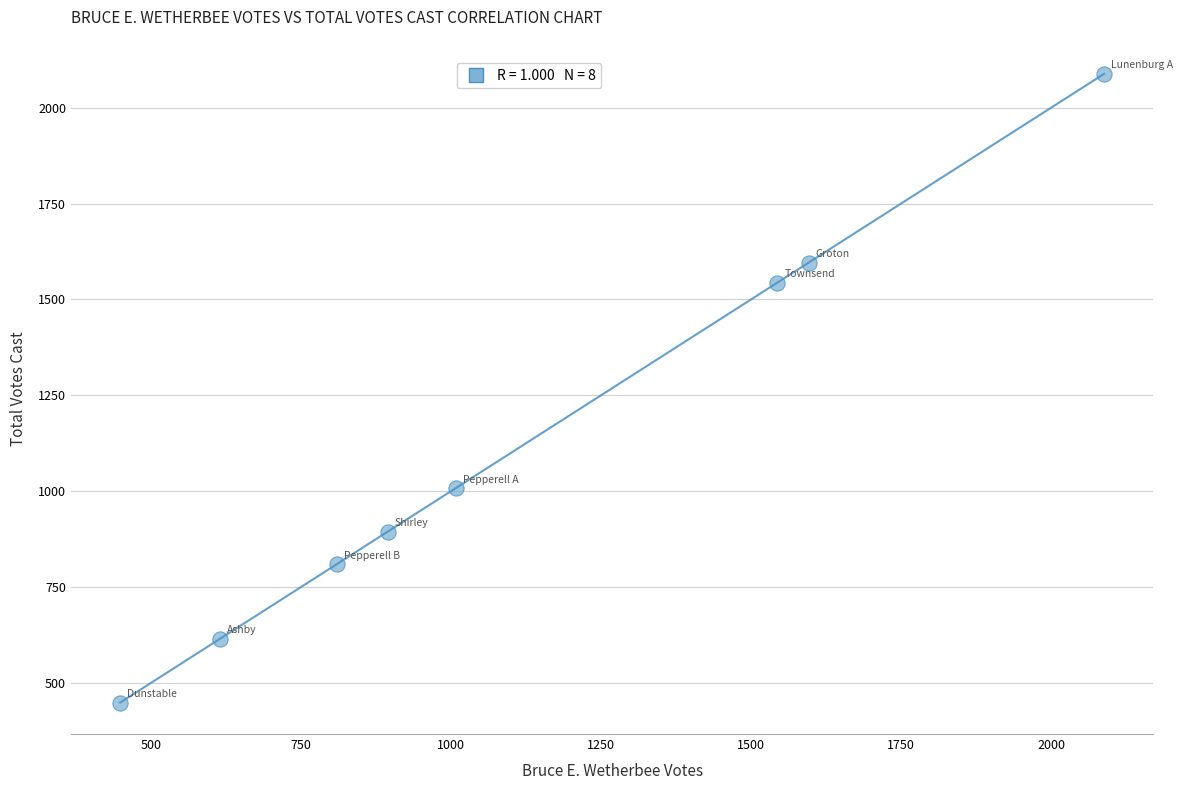

What is the average X value?

1126